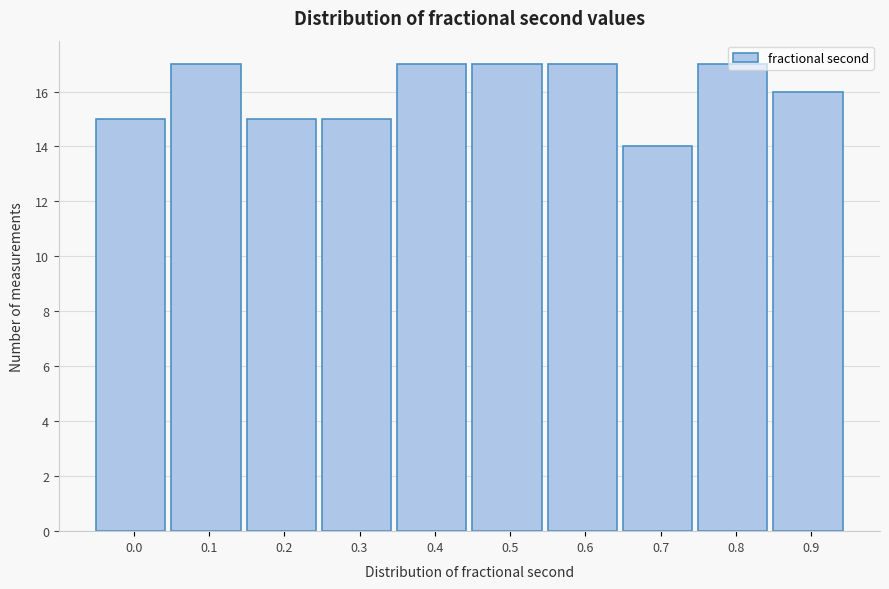

Is it true that the value at 0.2 is 15?

True